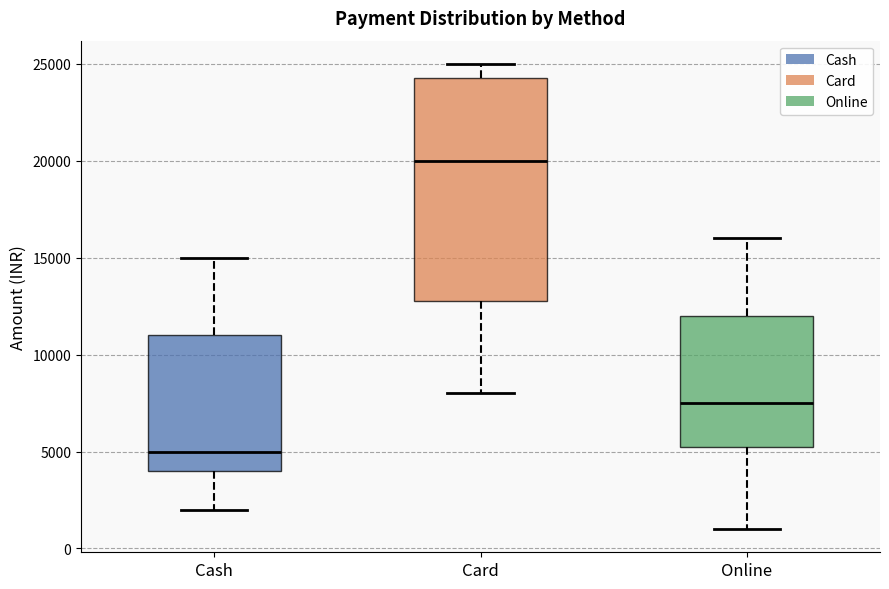

Which box has the highest median line?

Card